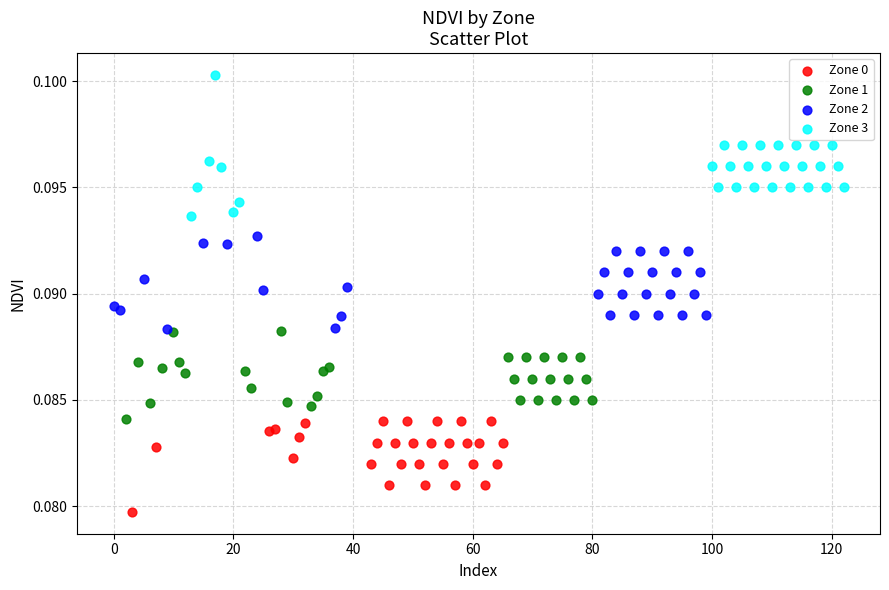

Which series reaches the minimum Y coordinate?

Zone 0